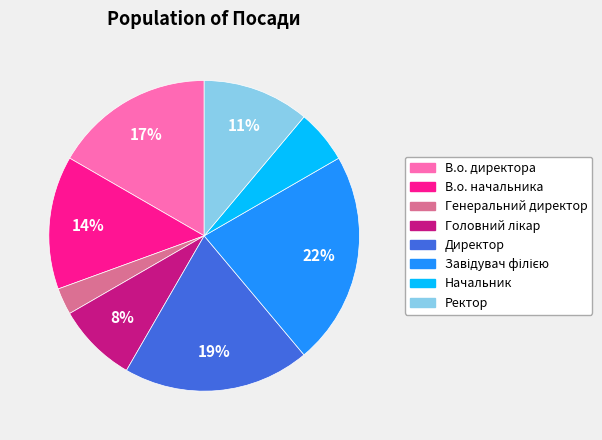

Is it true that В.о. директора is 10% of the pie?

False